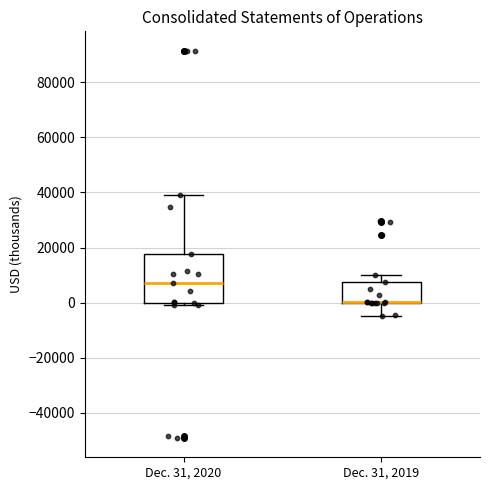

Reading left to right, read every box against the y-axis: the position of its median line, the range the box covers, and the ends of its whiskers. The values are not printed on the chart, so give them approximately, as read against the axis.

Dec. 31, 2020: median 6000, box 0 to 18000, whiskers -2000 to 38000
Dec. 31, 2019: median 0 (drawn on the box's lower edge), box 0 to 8000, whiskers -4000 to 10000